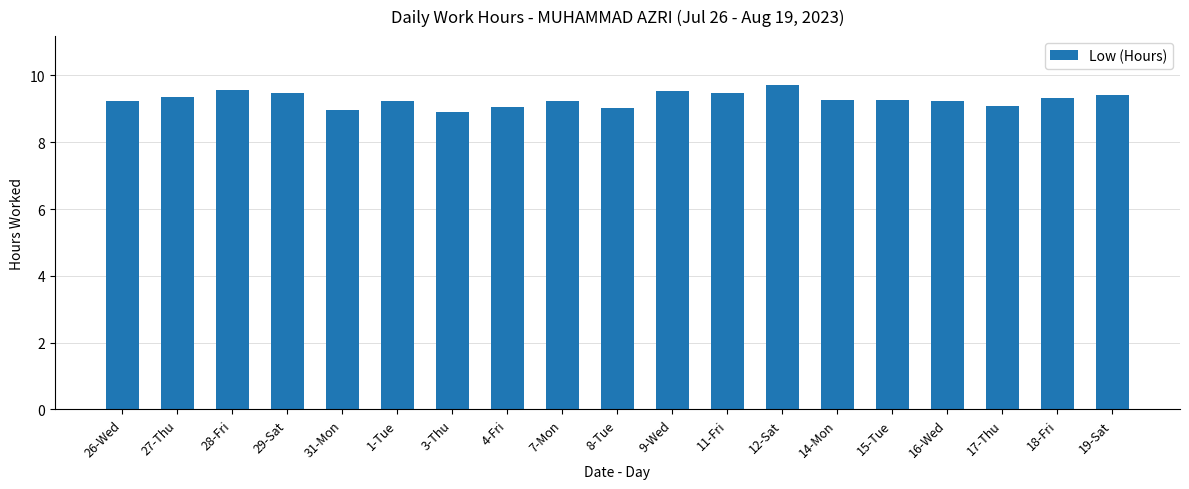

What is the label of the 4th bar from the right?

16-Wed